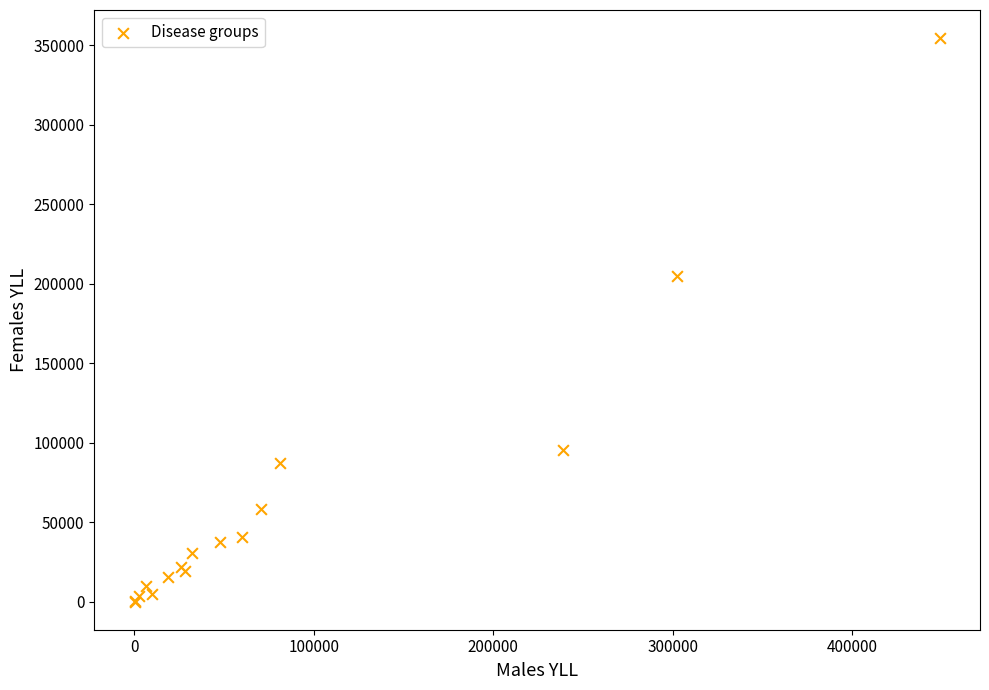

What Y value in the scatter plot is closest to 177338?

205154